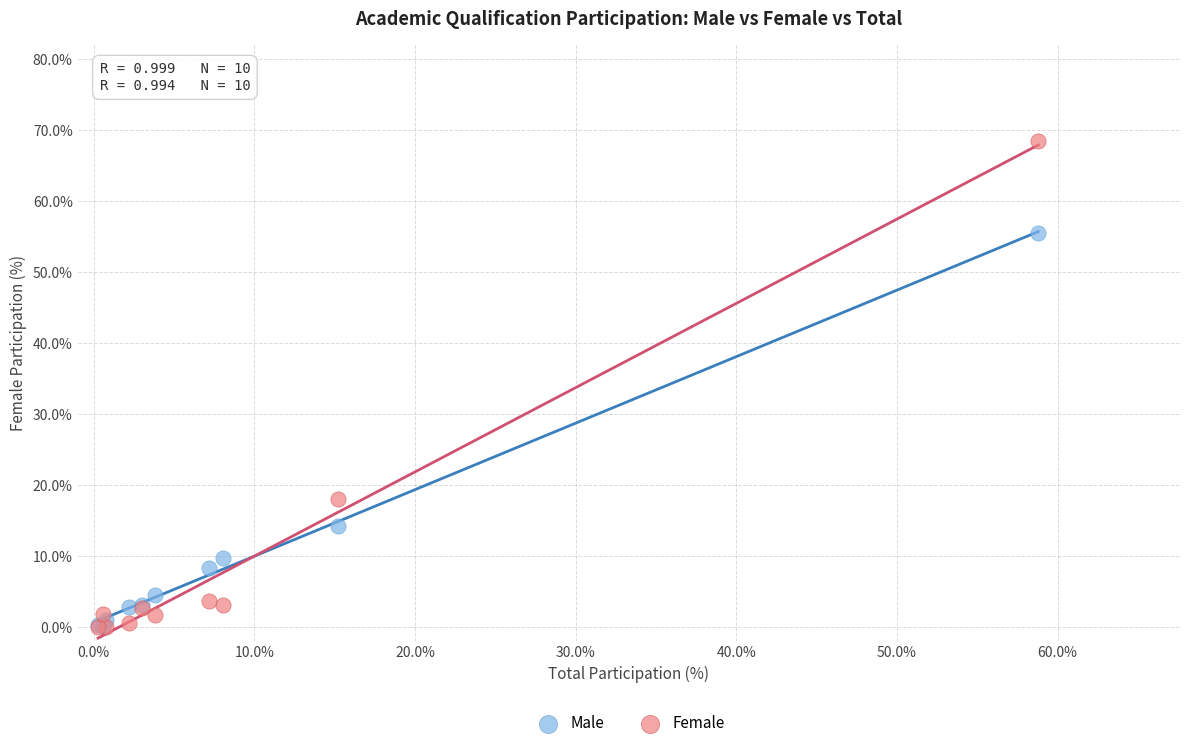

In the Male series, what Y value is closest to 27?

14.3